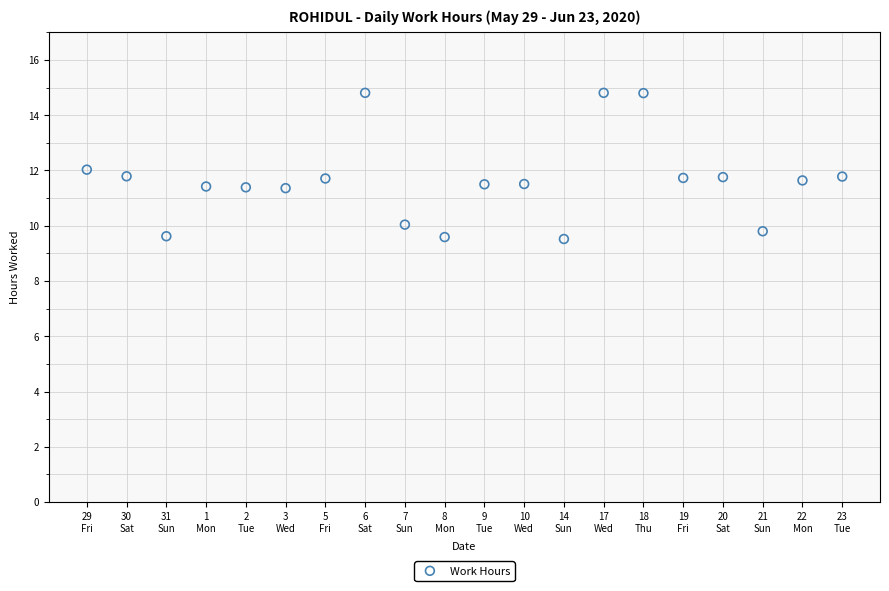

What is the range of Y values (max minus min)?

5.3